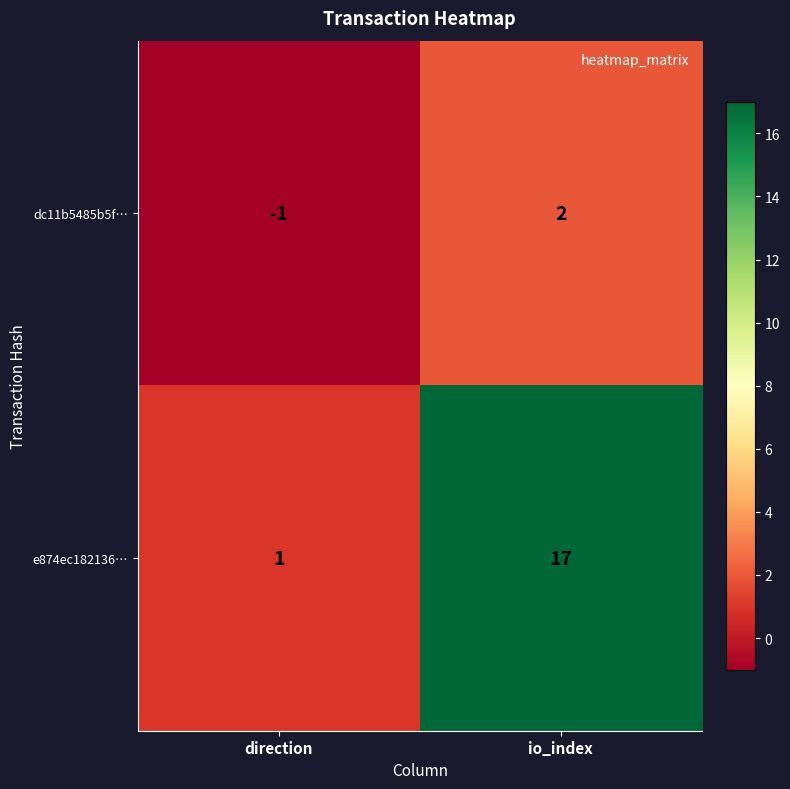

Reading left to right, what are all the values shown in this chart?

dc11b5485b5f…: direction=-1	io_index=2
e874ec182136…: direction=1	io_index=17